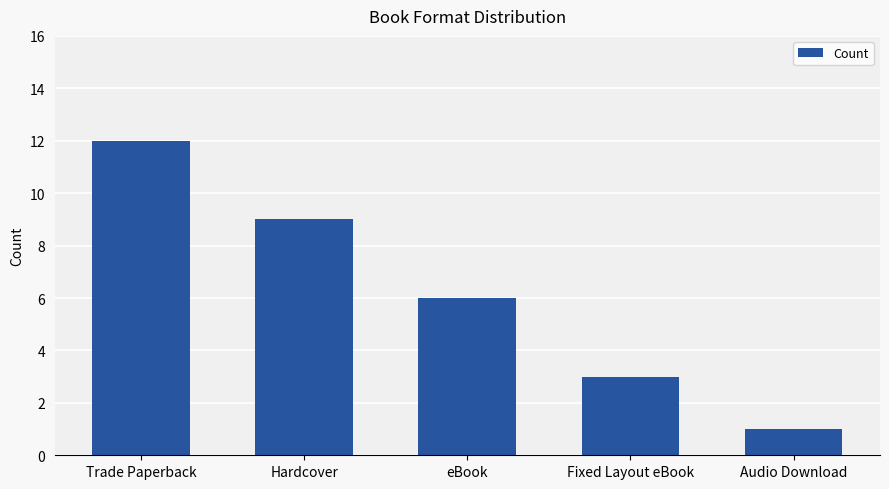

The chart shows a value of 1 at Fixed Layout eBook. True or false?

False